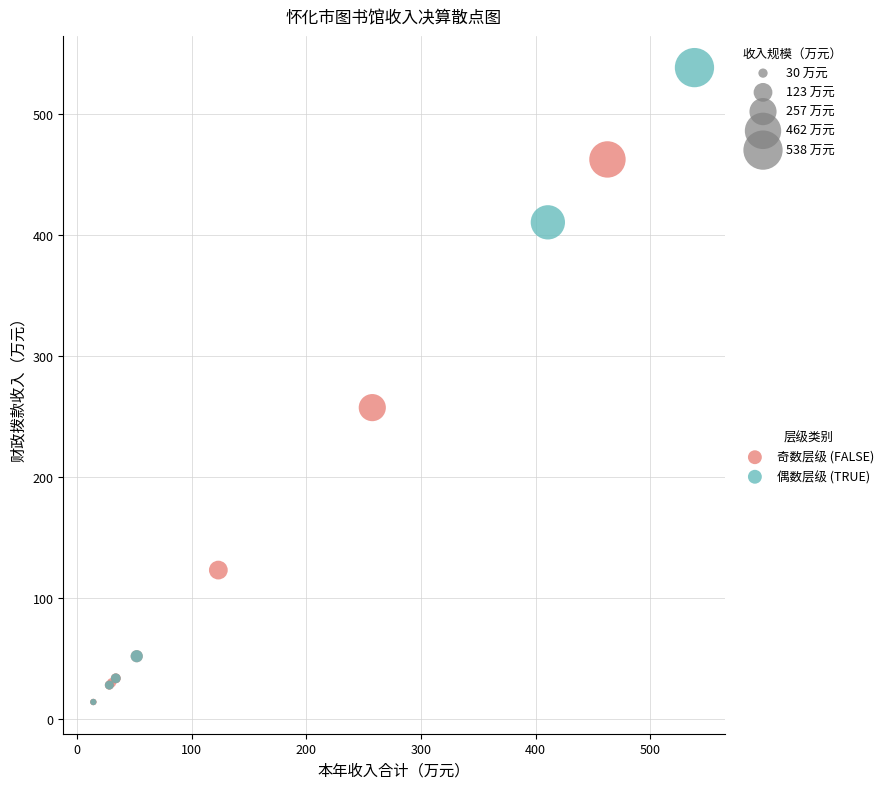

Which series contains the highest Y value?

偶数层级 (TRUE)